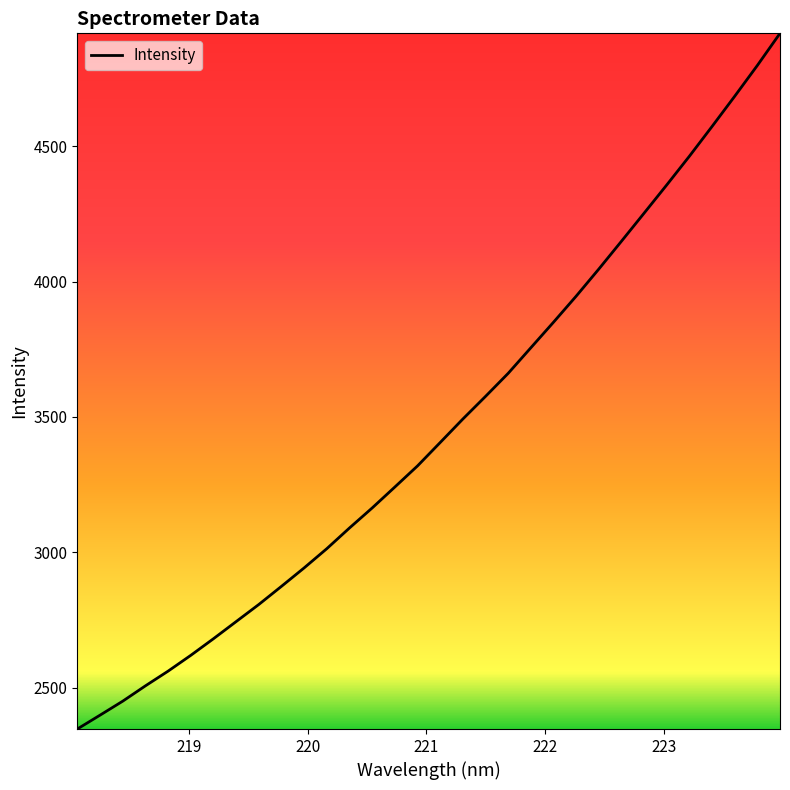

What is the difference between the second highest and second lowest values?

2399.0